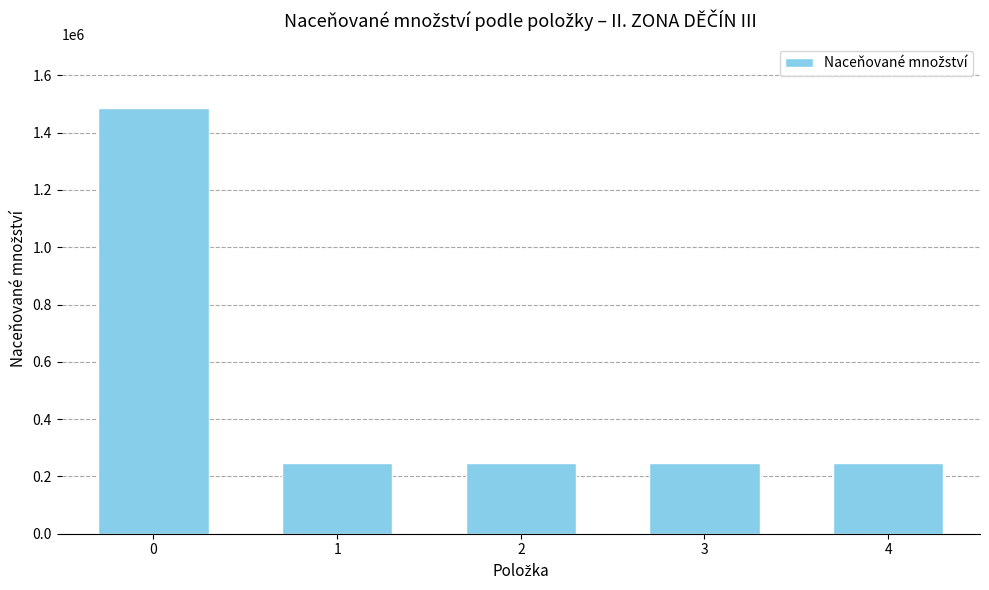

What is the change in value from 0 to 4?

-1239060